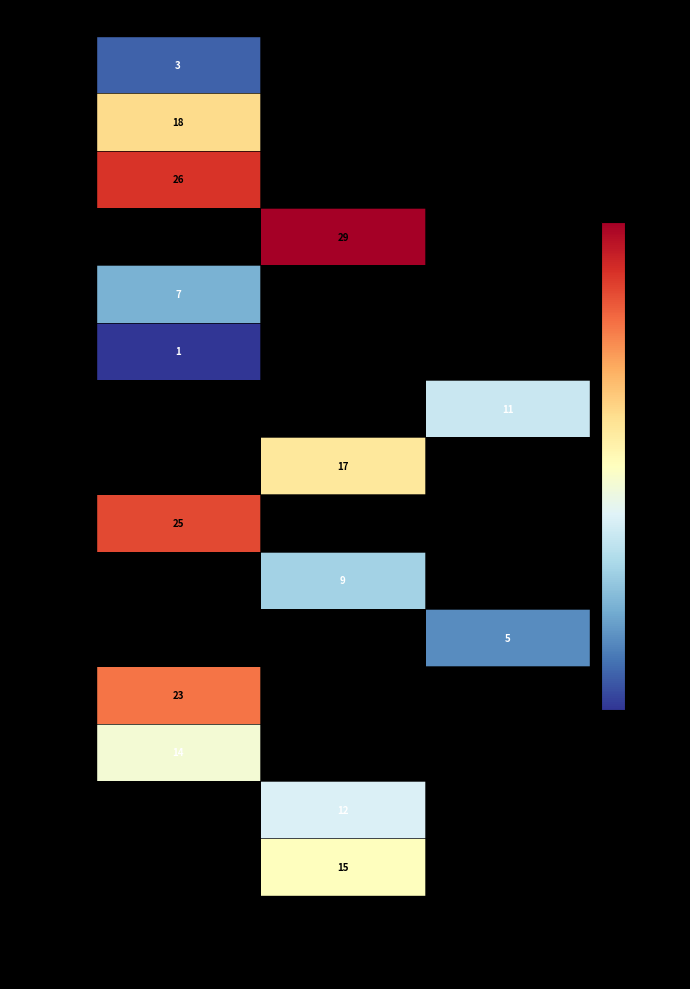

Which category has the highest value across all series?

possibly homozygous